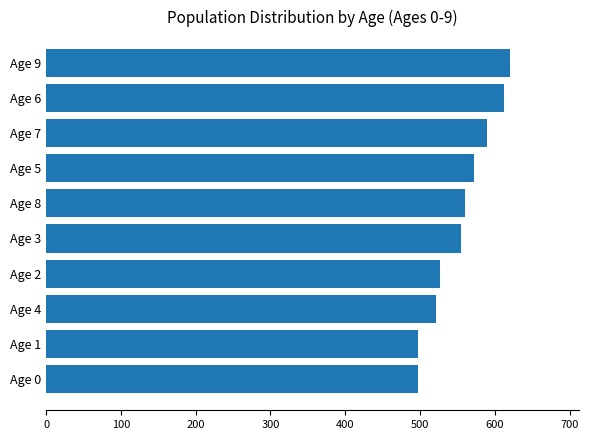

At which category does the chart reach its peak across all series?

Age 9